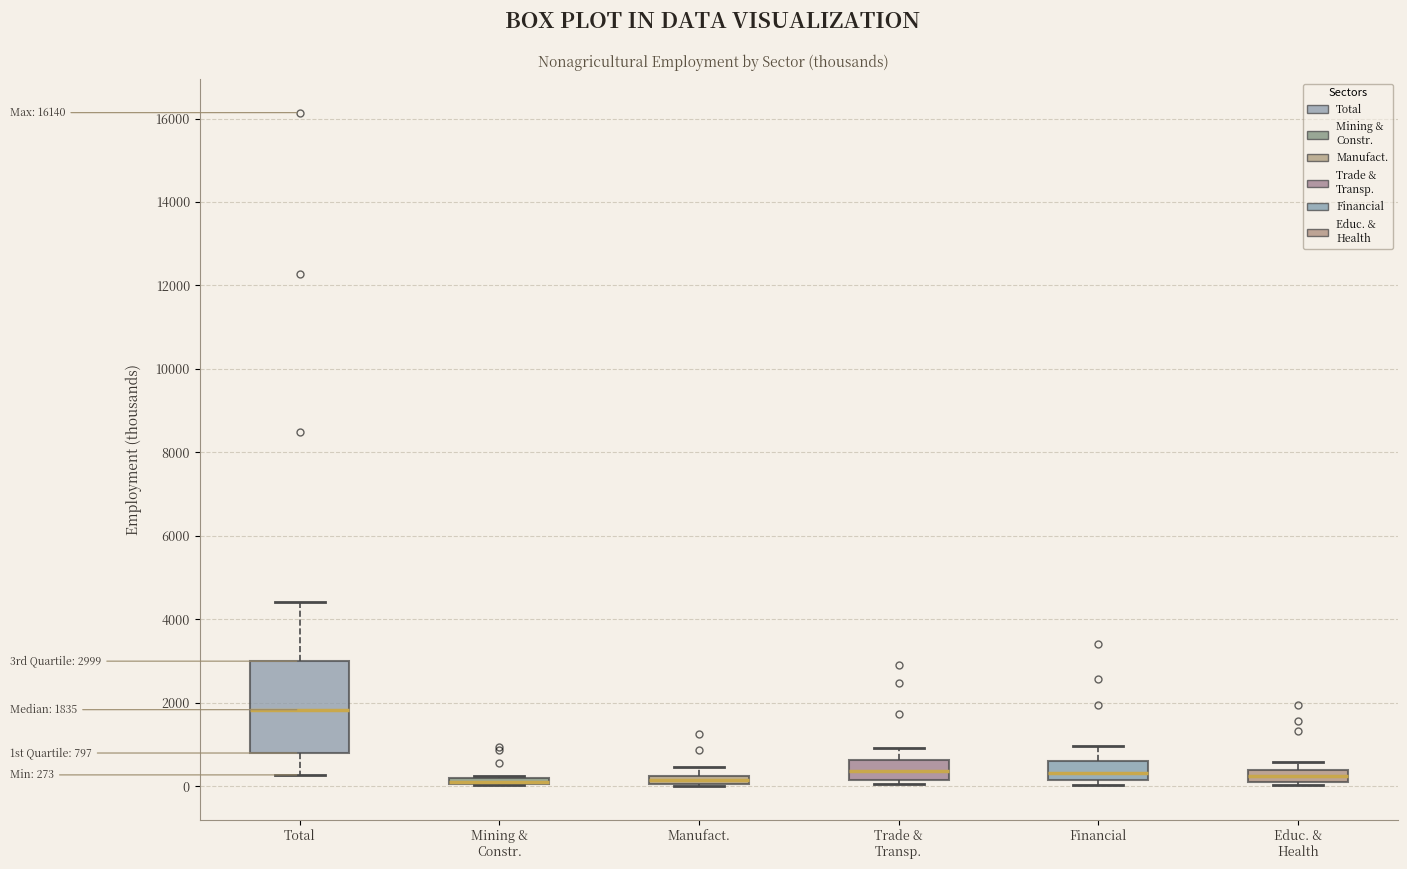

Comparing the boxes themselves (not the whiskers), which one is the tallest?

Total